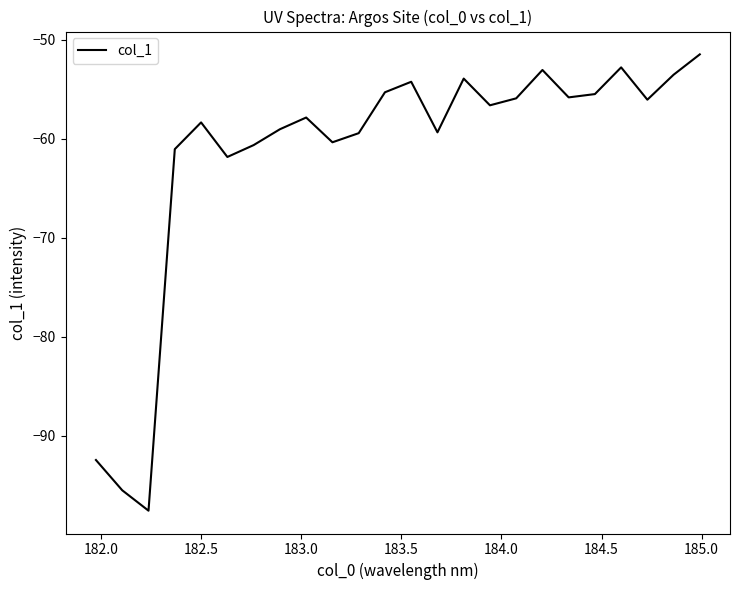

What is the greatest value displayed?

-51.5